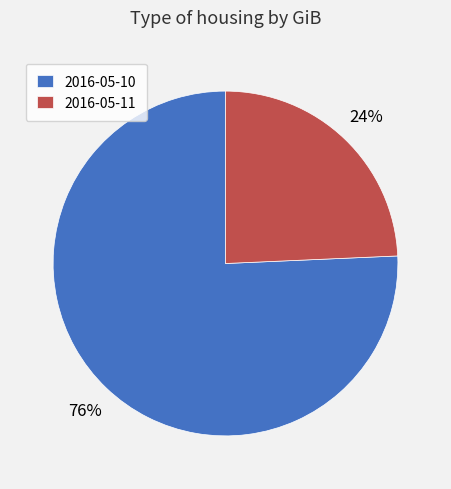

Do 2016-05-11 and 2016-05-10 together represent more than half of the pie?

Yes